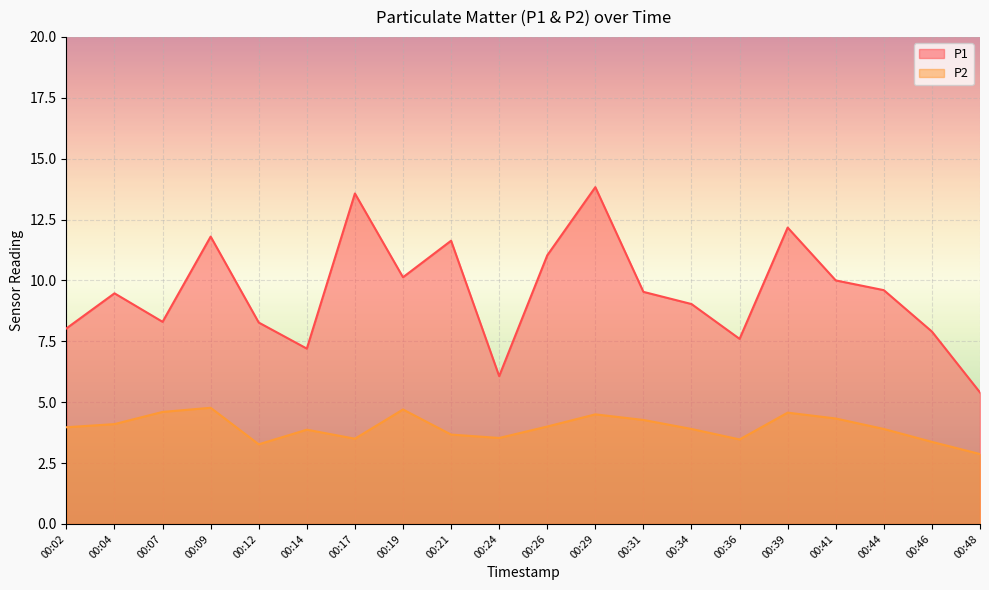

How many data points in P1 are less than 9?

8